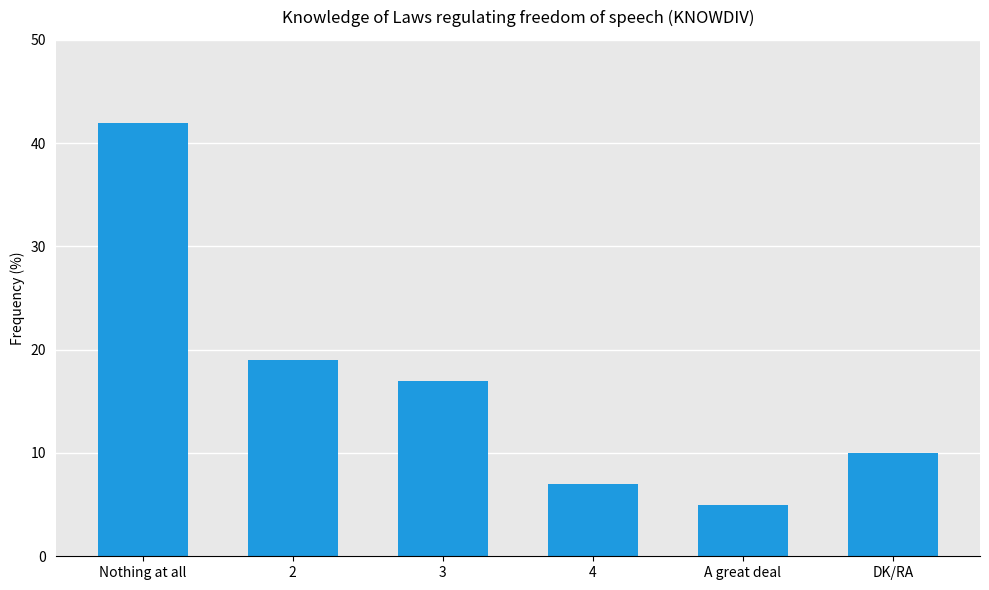

What is the sum of the values at 4 and 3?

24